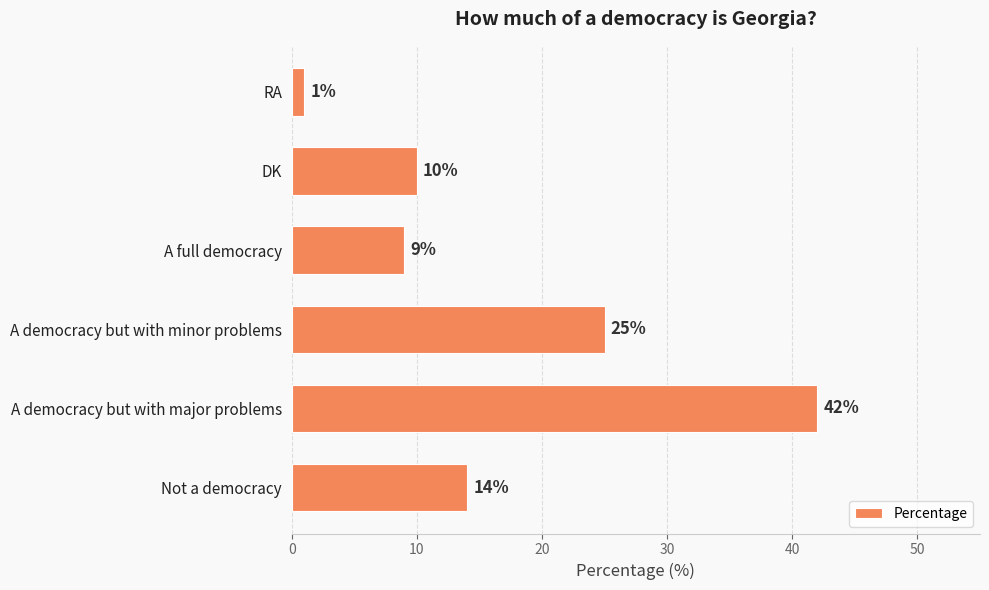

How many bars are there in total?

6